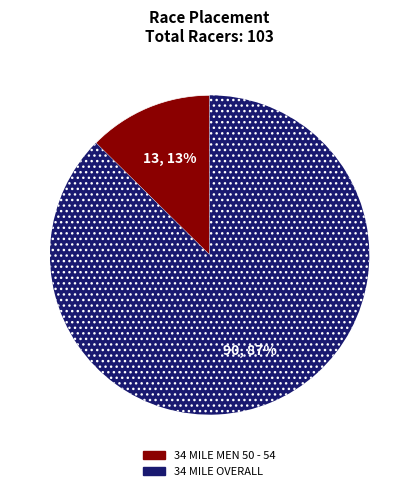

Between 34 MILE MEN 50 - 54 and 34 MILE OVERALL, which is larger?

34 MILE OVERALL